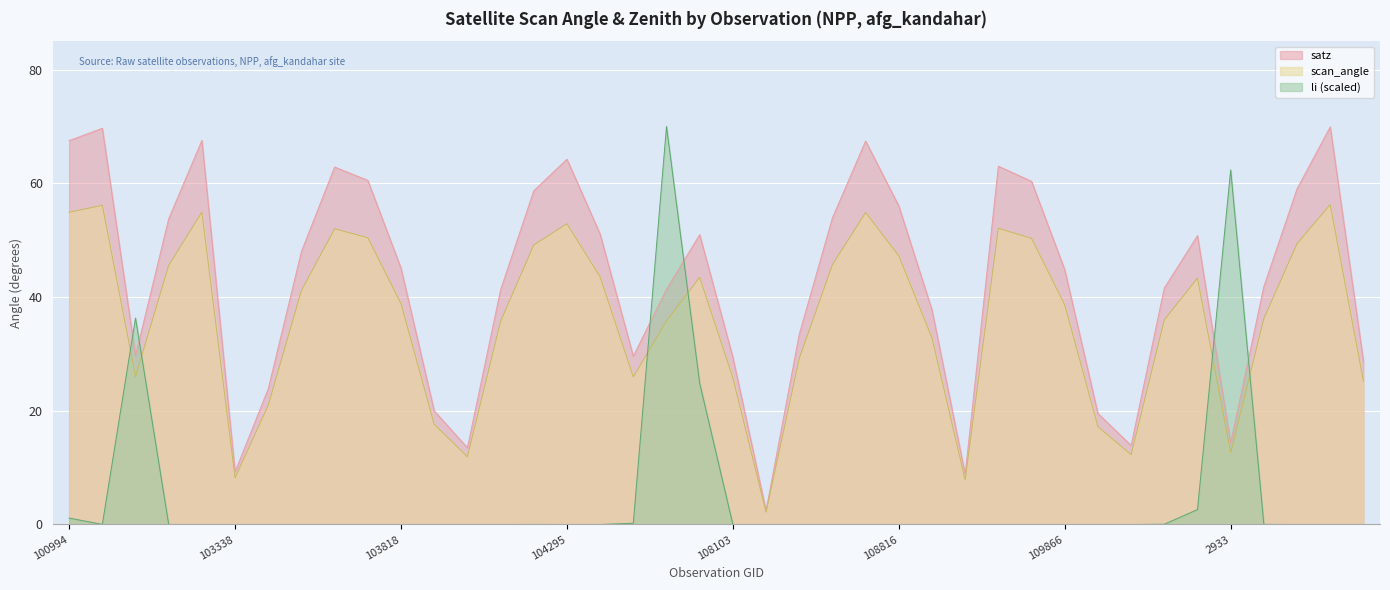

List the labels in order of li value, smallest first.

818, 103574, 103338, 109157, 108816, 103702, 109691, 108985, 103694, 103818, 108632, 109866, 103936, 102972, 108455, 109679, 114496, 2276, 104054, 104295, 108645, 114617, 108281, 104170, 114382, 110213, 104414, 102980, 108103, 104287, 114267, 102482, 110385, 104530, 100994, 110745, 107933, 539, 2933, 107573